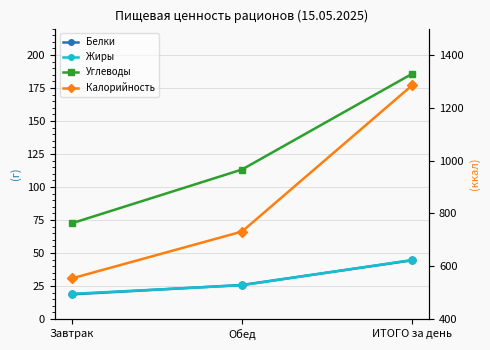

What is the difference between the Белки values at Обед and Завтрак?

7.1